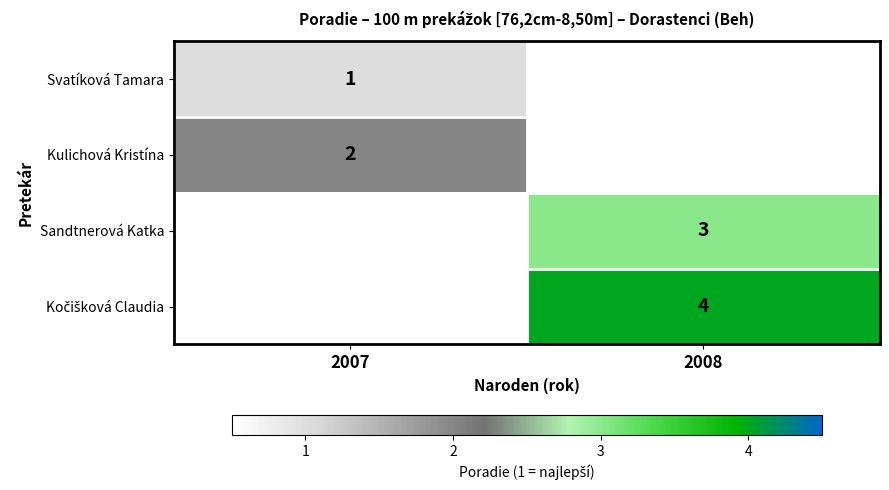

How many distinct data groups are displayed?

4